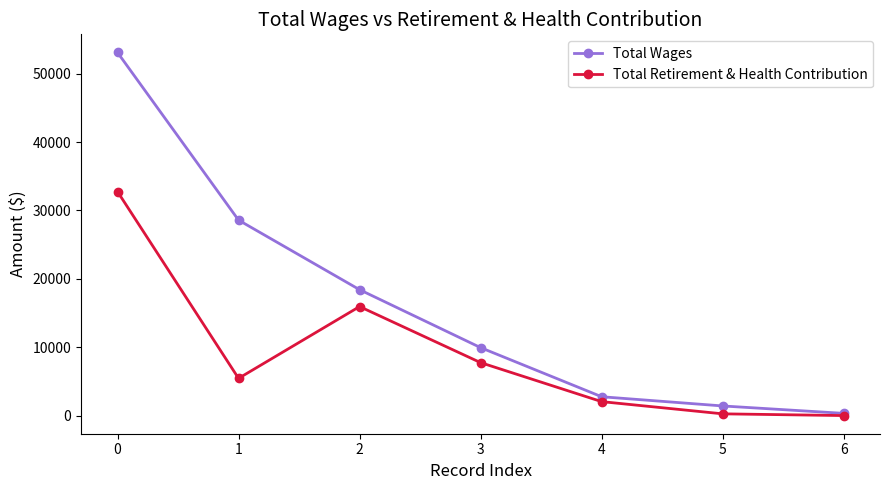

What are all the series names shown in the legend?

Total Wages, Total Retirement & Health Contribution